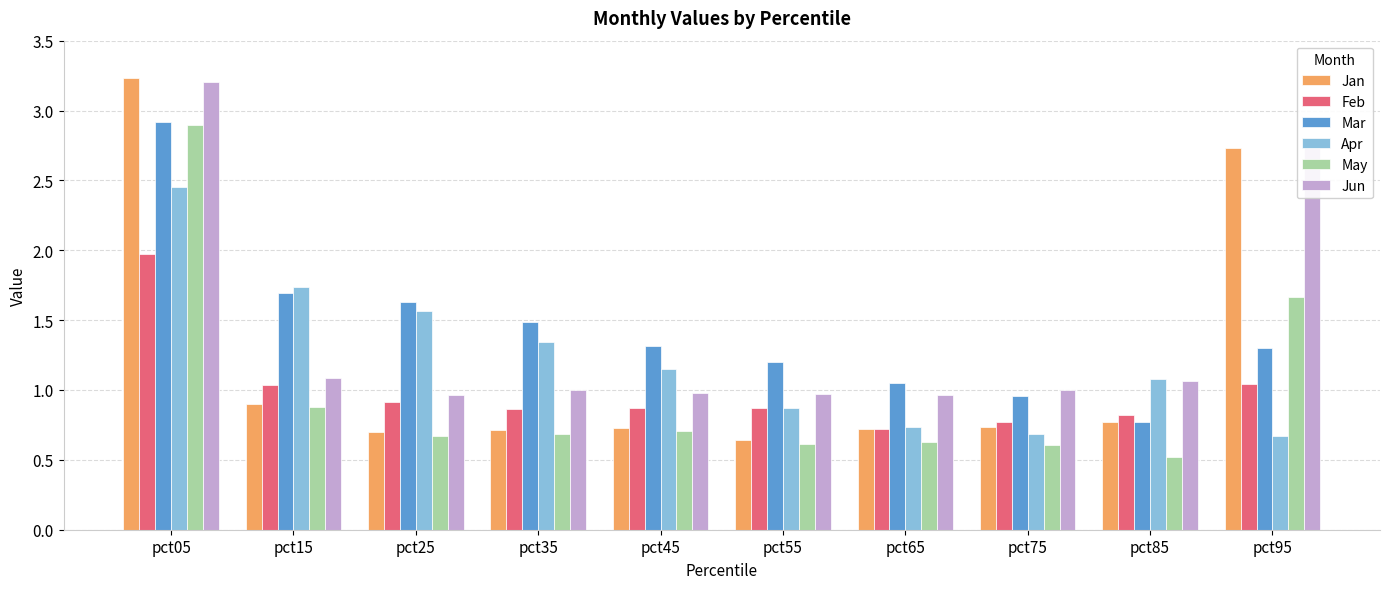

Which series has the widest spread of values?

Jan